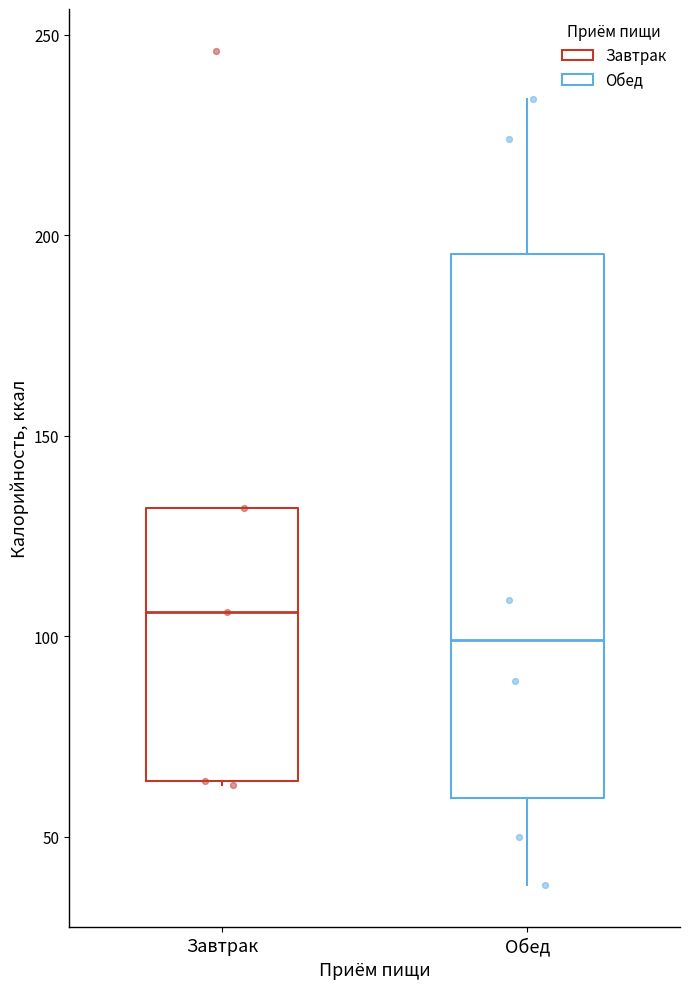

Reading left to right, read every box against the y-axis: the position of its median line, the range the box covers, and the ends of its whiskers. The values are not printed on the chart, so give them approximately, as read against the axis.

Завтрак: median 105, box 65 to 130, whiskers 65 to 130
Обед: median 100, box 60 to 195, whiskers 40 to 235